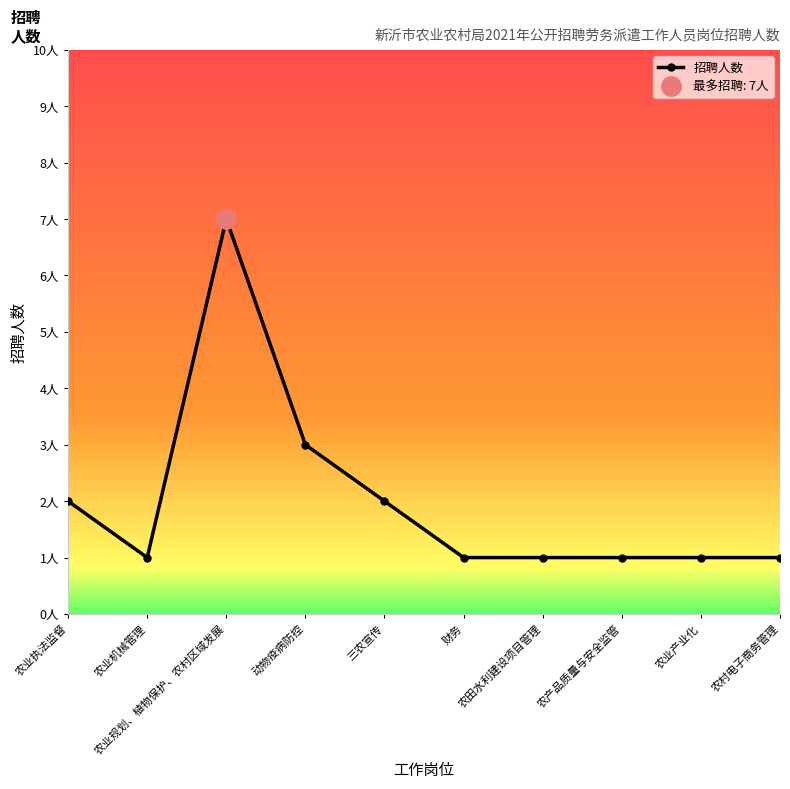

Is this an area chart (filled region under the line)?

No